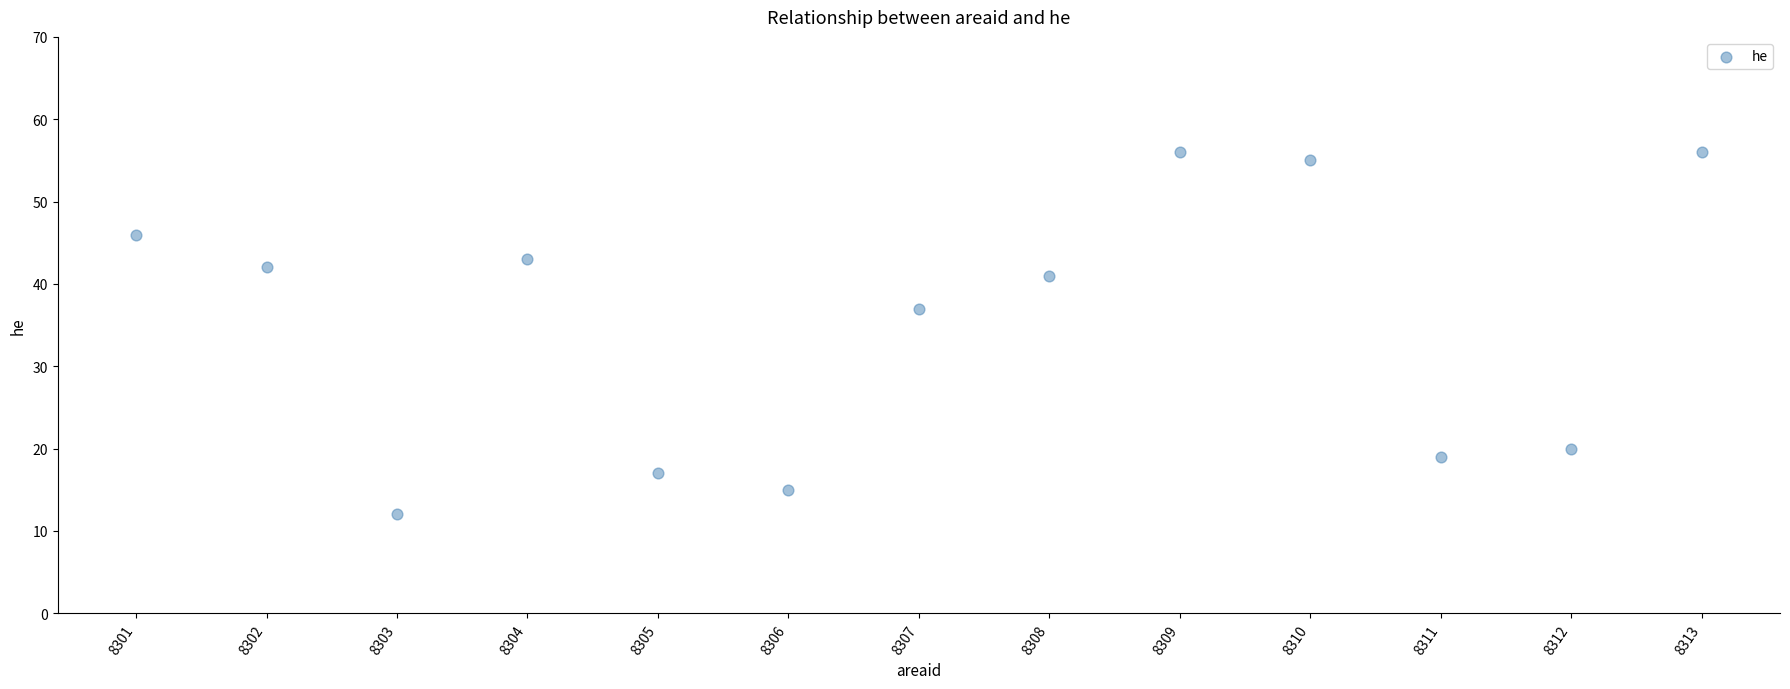

What is the range of Y values (max minus min)?

44